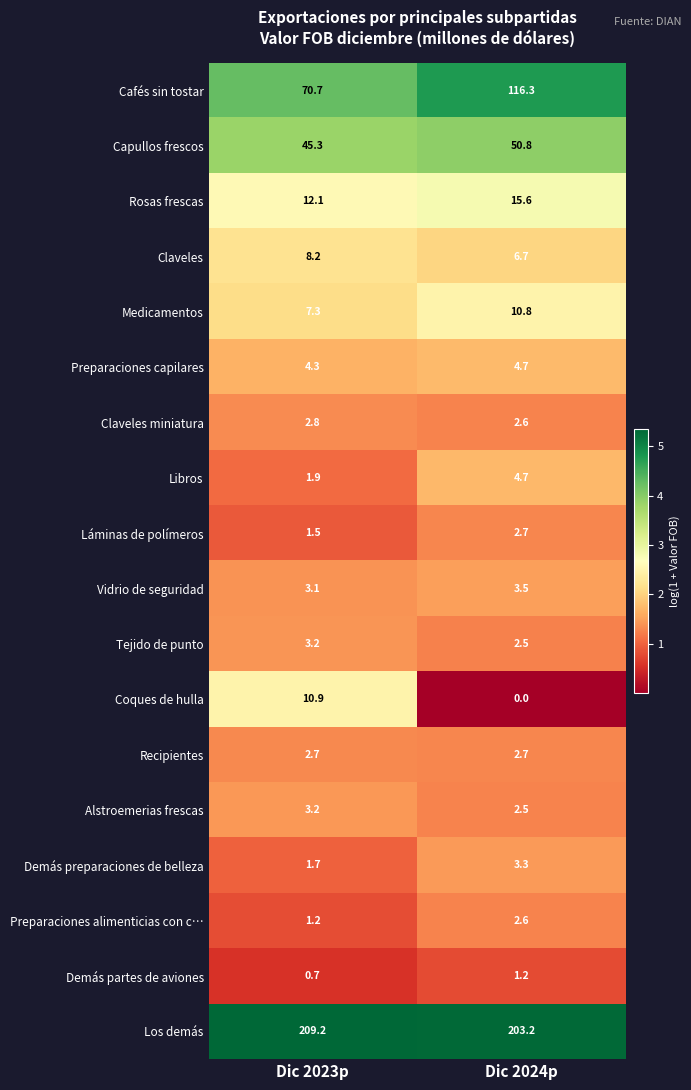

At how many categories does at least one series exceed 3?

2